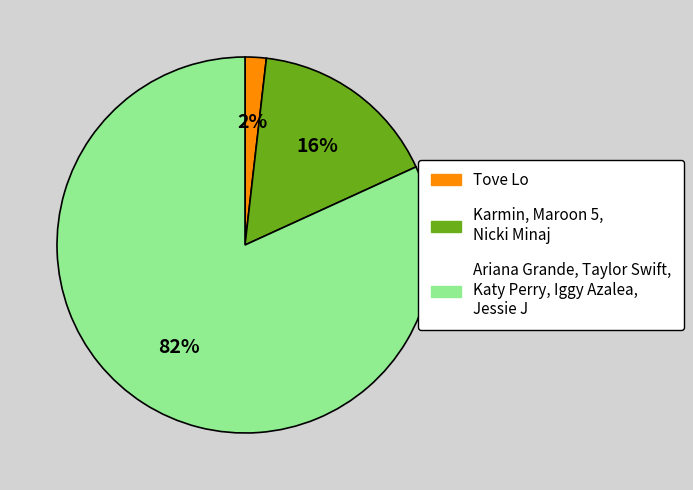

Is there a majority slice in this chart?

Yes